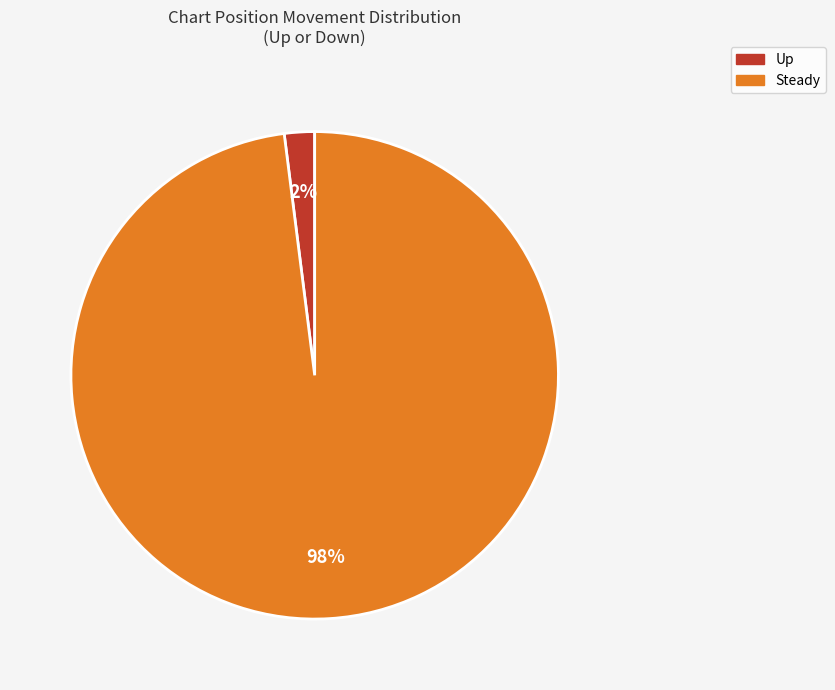

True or false: Steady accounts for 98% of the total.

True